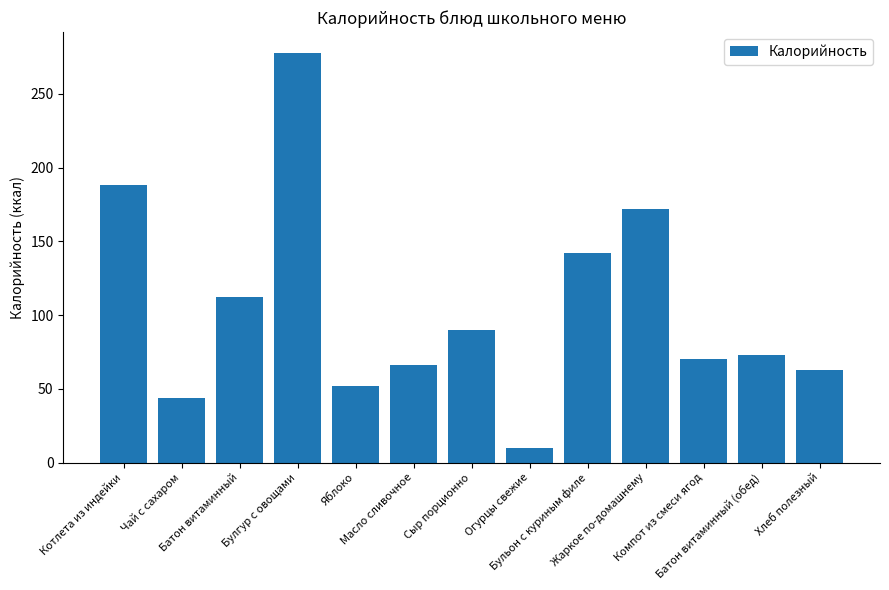

What is the change in value from Чай с сахаром to Батон витаминный?

+68